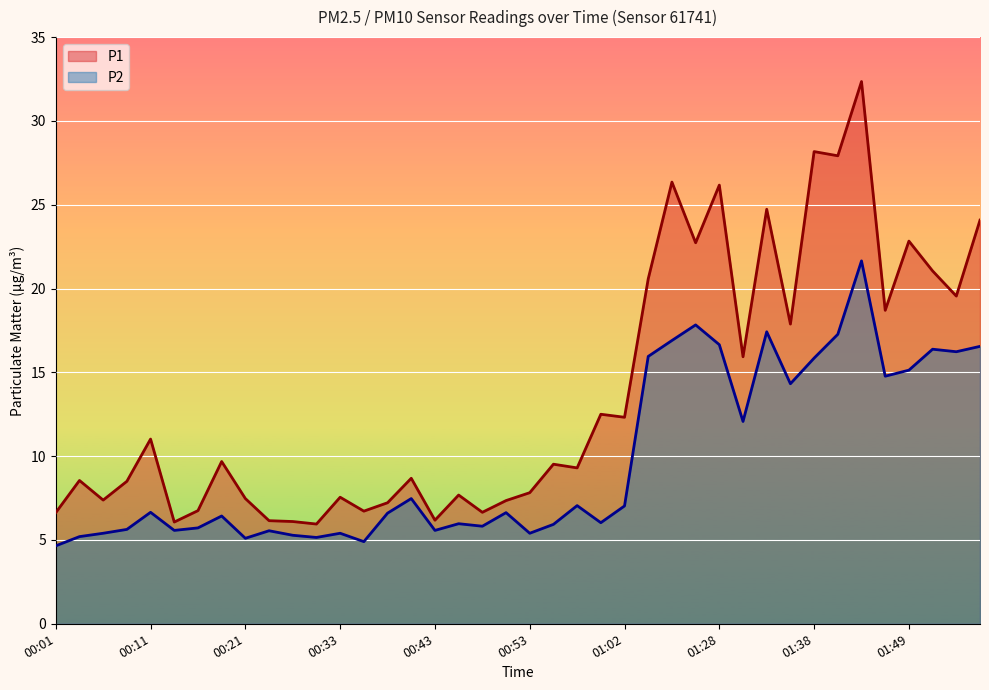

Between 00:58 and 00:18, which is larger?

00:18